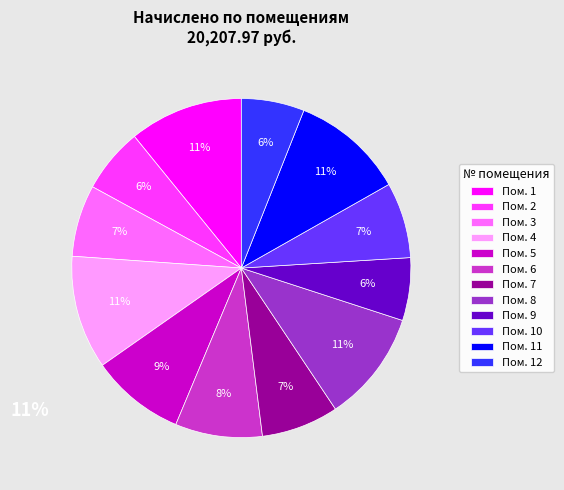

To the nearest percent, what portion does Пом. 7 represent?

7%